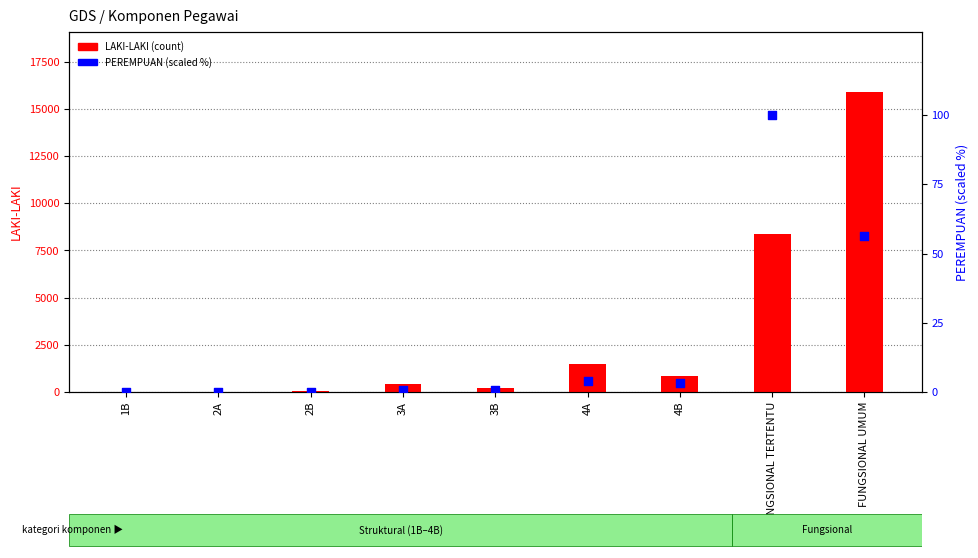

Which series contains the highest Y value?

LAKI-LAKI